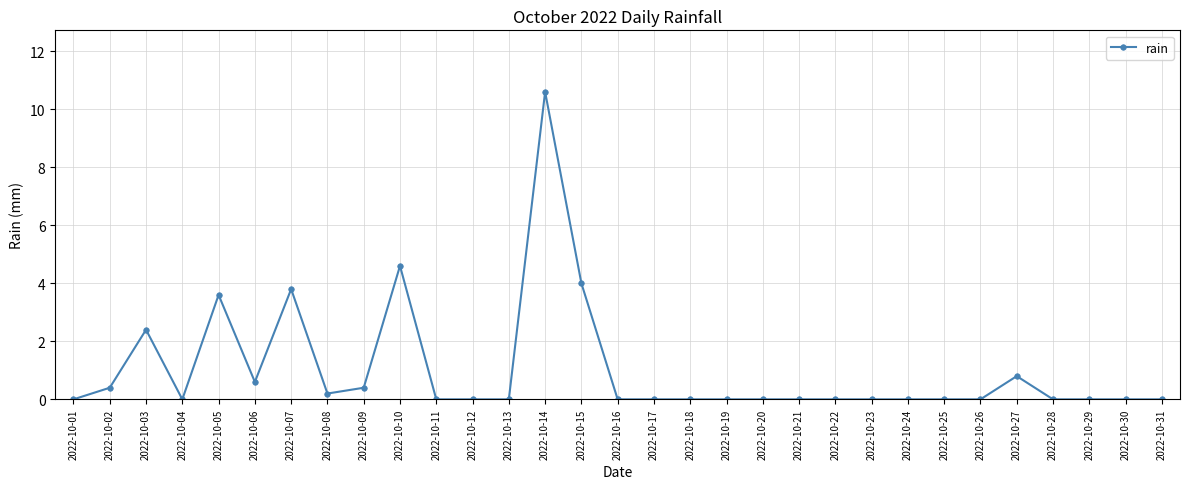

True or false: the data has more than 1 interior local peaks.

True